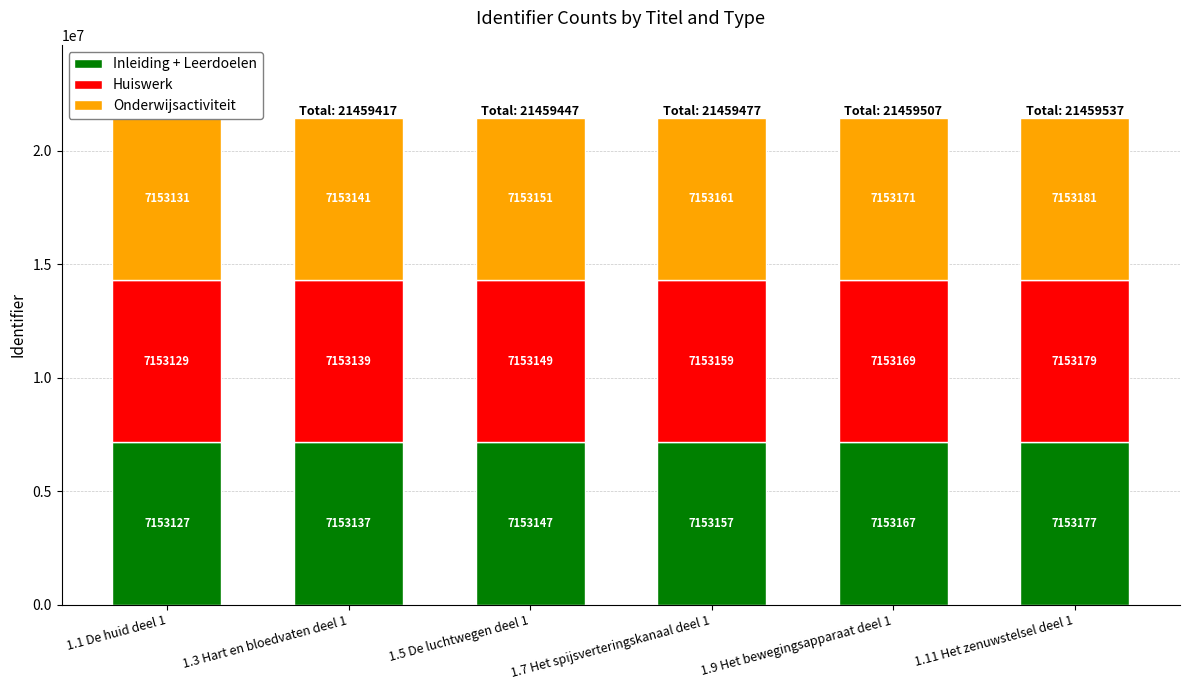

What is the spread (max minus min) of values at 1.1 De huid deel 1?

4